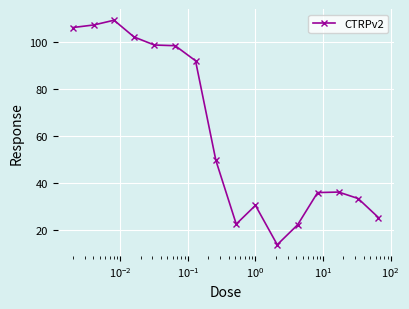

What is the sum of all values?

982.9